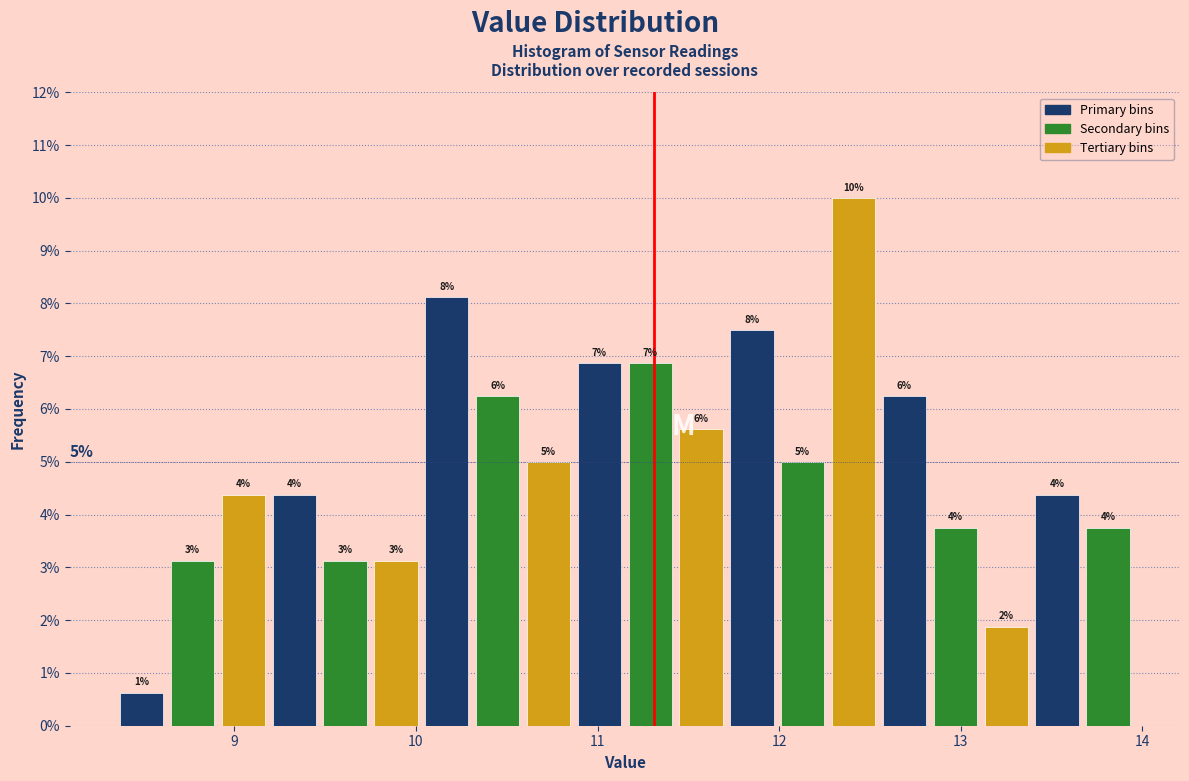

Around what value on the x-axis is the tallest bar? Give the approximate position of its centre, as read against the axis.

12.4